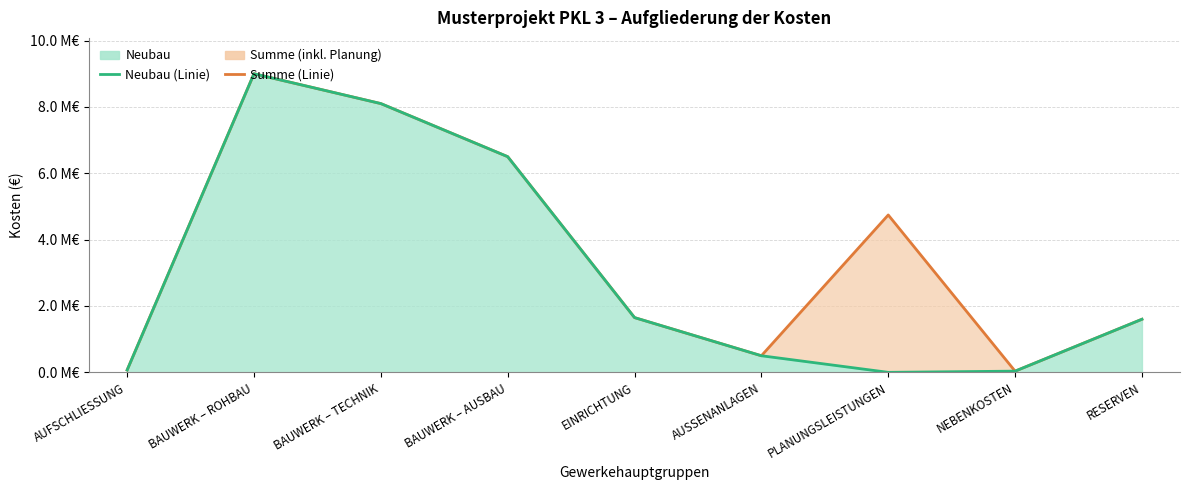

Reading right to left, list all the values displayed in this chart.

Summe (Linie): RESERVEN=1600000.0	NEBENKOSTEN=36000.0	PLANUNGSLEISTUNGEN=4742876.8	AUSSENANLAGEN=500000.0	EINRICHTUNG=1650000.0	BAUWERK – AUSBAU=6500000.0	BAUWERK – TECHNIK=8100000.0	BAUWERK – ROHBAU=9000000.0	AUFSCHLIESSUNG=70000.0
Neubau (Linie): RESERVEN=1600000.0	NEBENKOSTEN=36000.0	PLANUNGSLEISTUNGEN=0.0	AUSSENANLAGEN=500000.0	EINRICHTUNG=1650000.0	BAUWERK – AUSBAU=6500000.0	BAUWERK – TECHNIK=8100000.0	BAUWERK – ROHBAU=9000000.0	AUFSCHLIESSUNG=70000.0